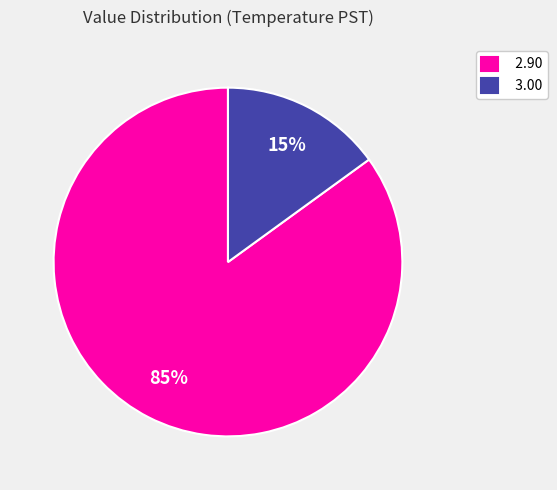

Which slice is the smallest?

3.00